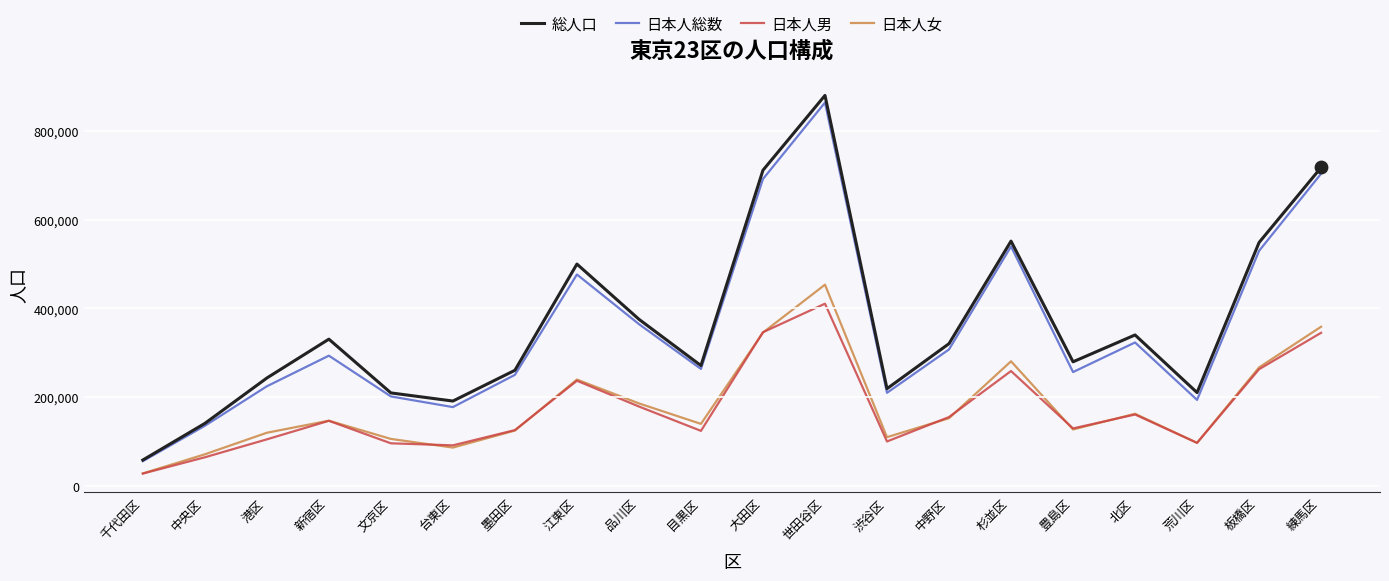

Which series has the largest total across all categories?

総人口